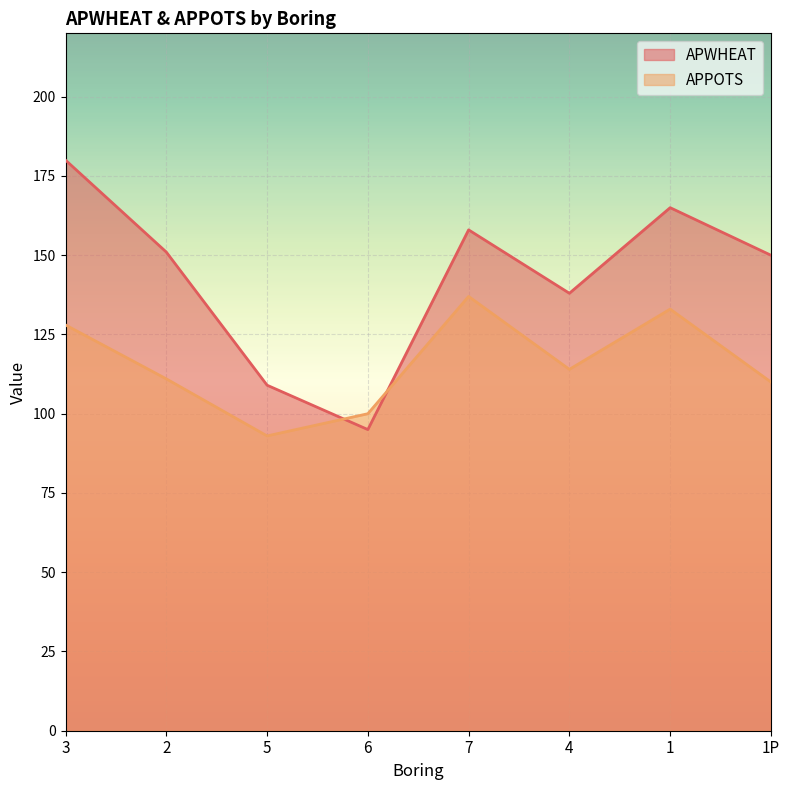

The value of APPOTS at 6 is 50. True or false?

False